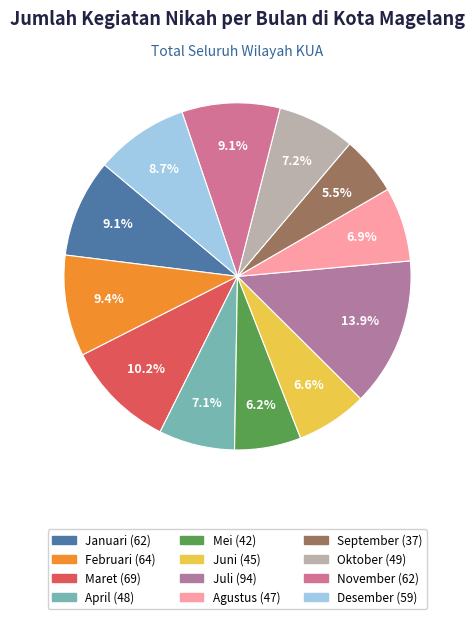

To the nearest percent, what percentage of the pie is Mei?

6%